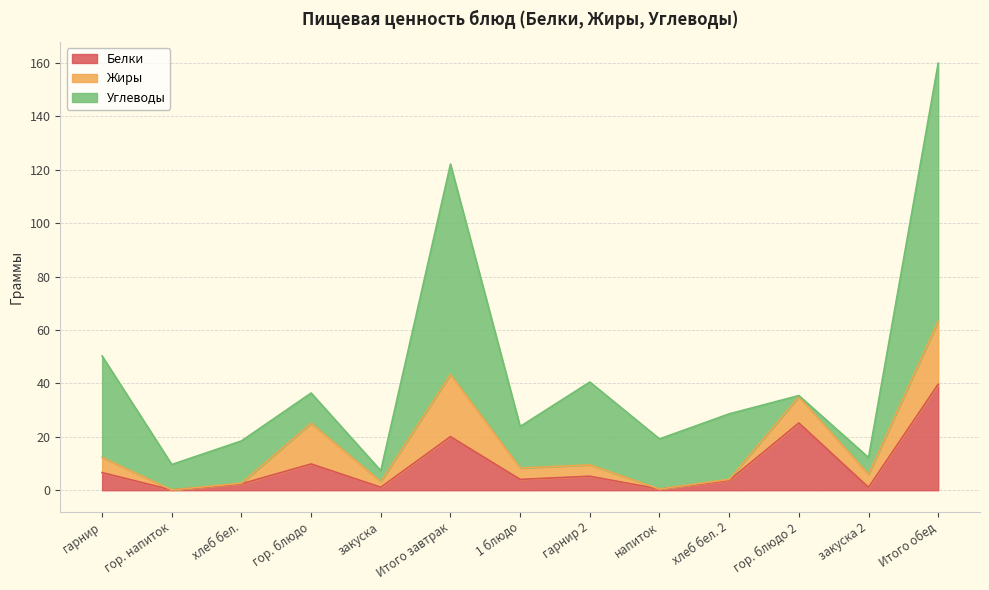

What are all the series names shown in the legend?

Белки, Жиры, Углеводы